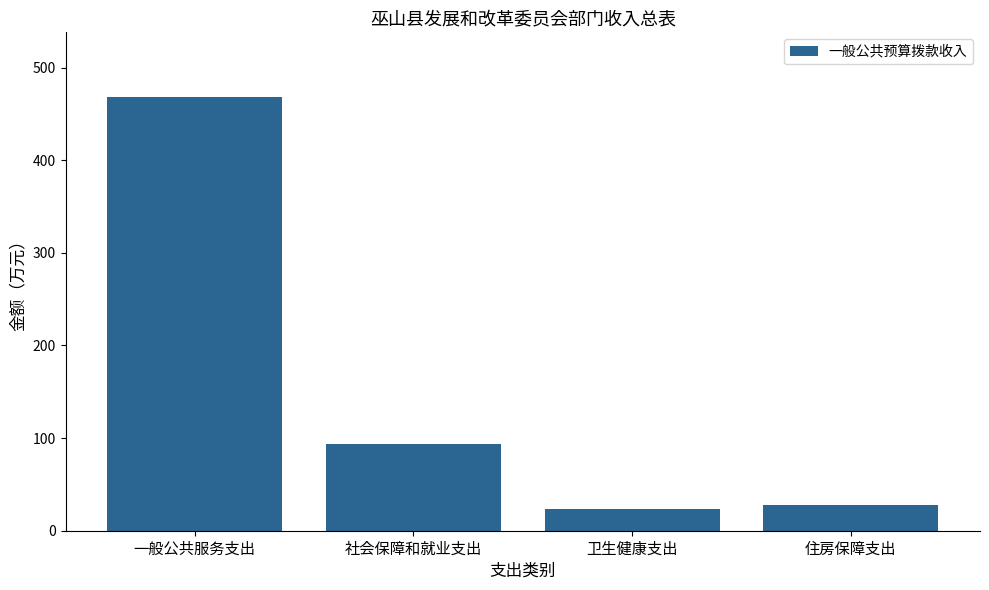

At which label is the value closest to 245?

社会保障和就业支出